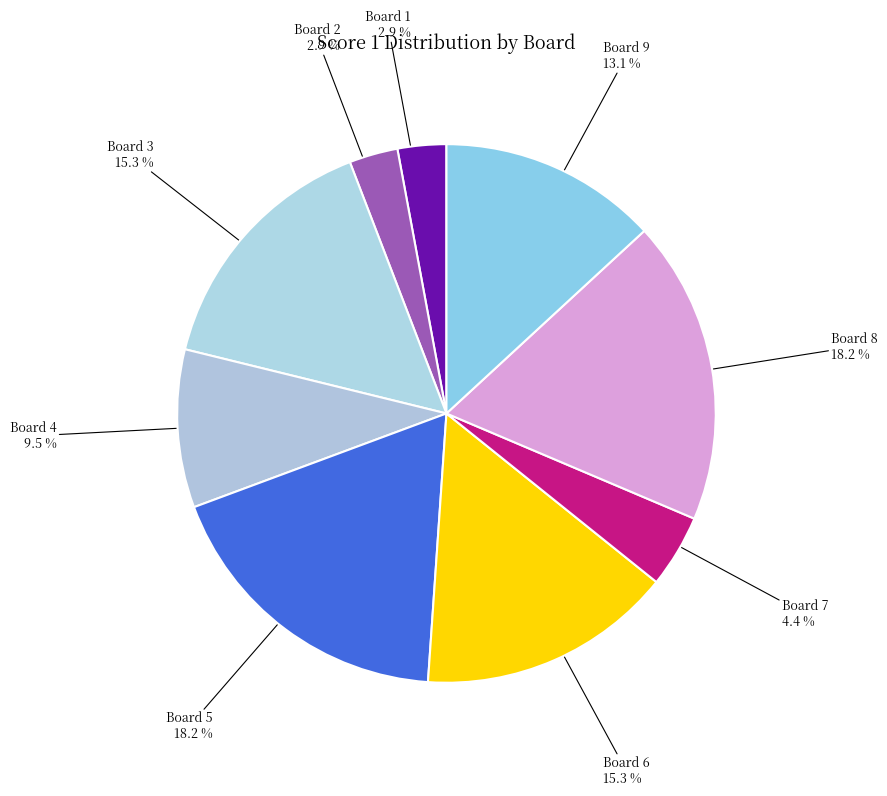

Which has a higher value, Board 3 or Board 1?

Board 3